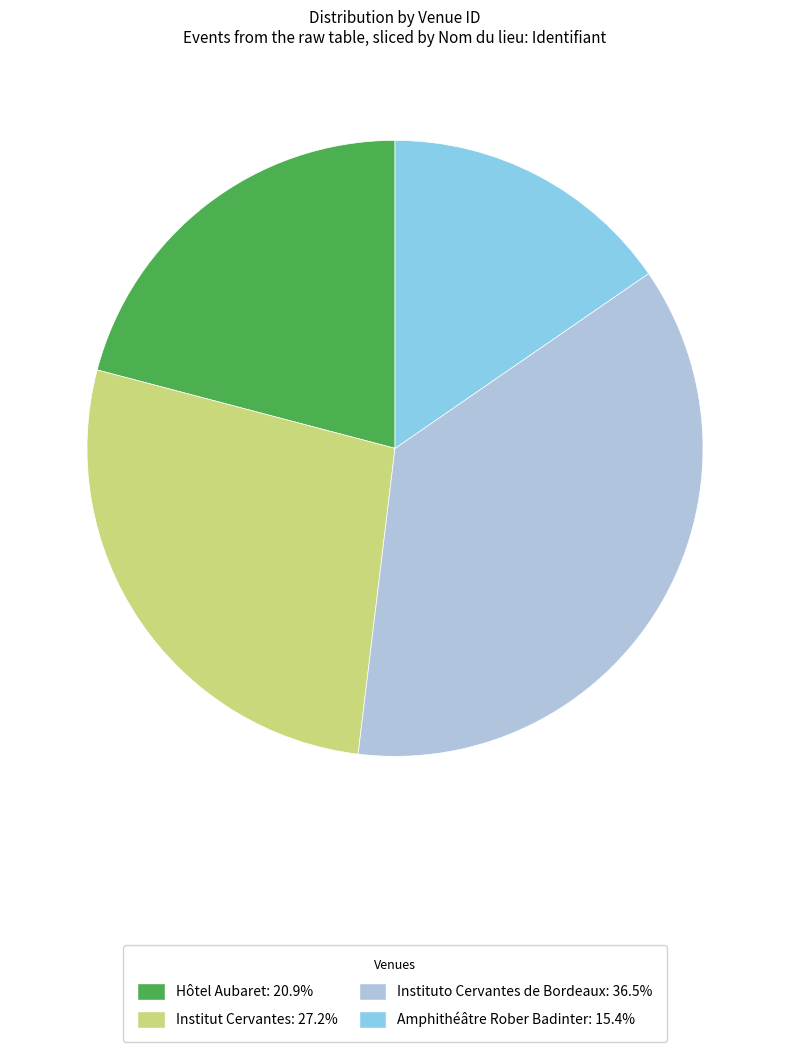

Does any single category account for the majority?

No